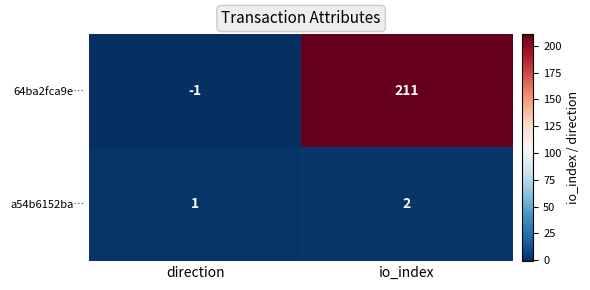

What is the difference between the highest and lowest values at direction?

2